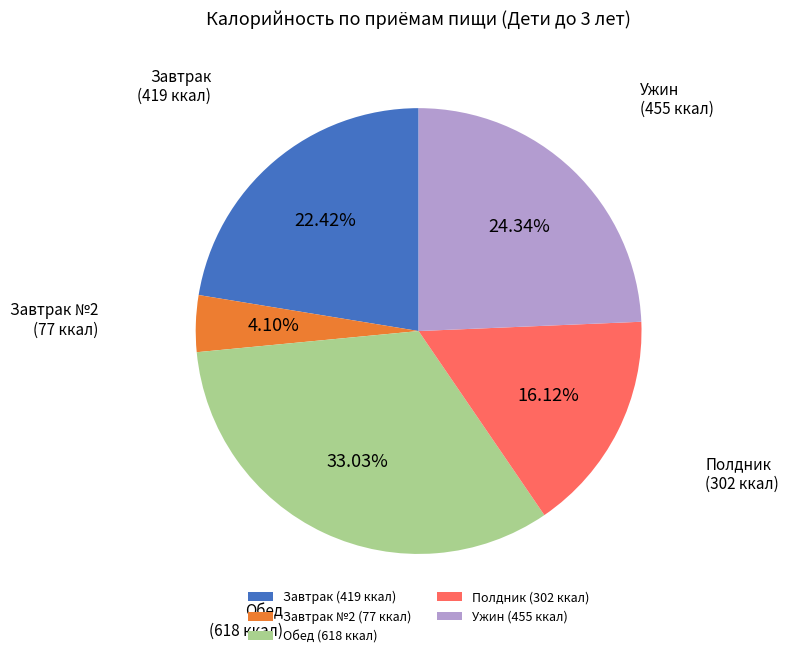

Combined, do Завтрак (419 ккал) and Ужин (455 ккал) account for over 50%?

No